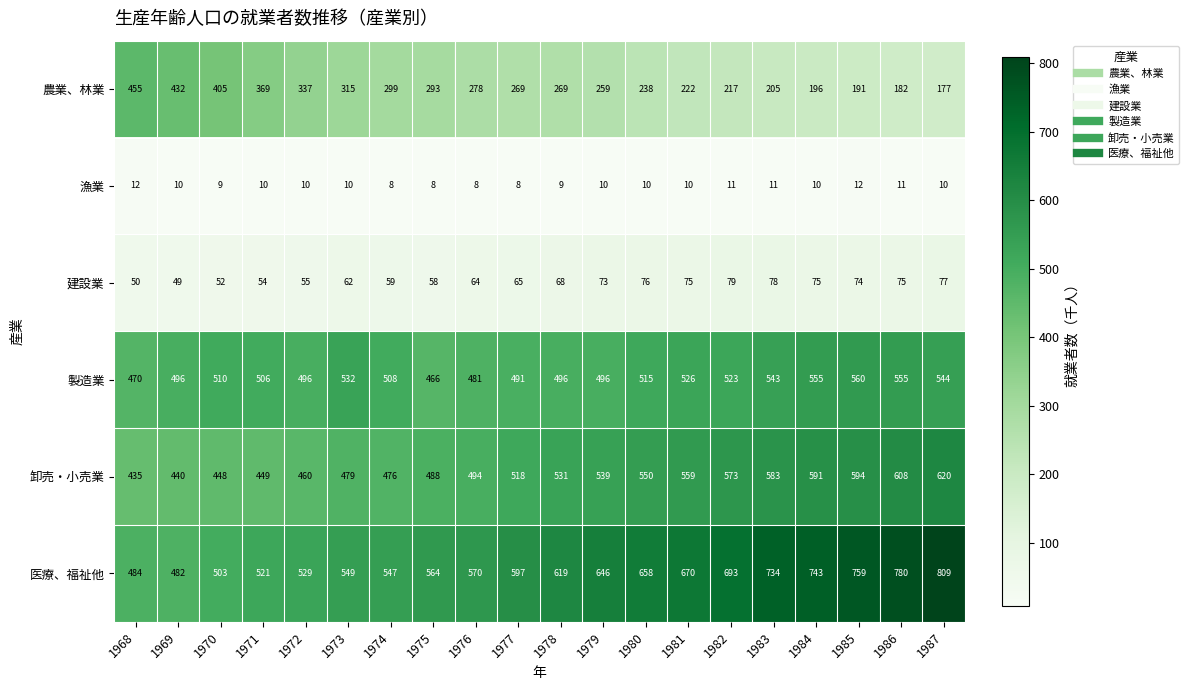

Rank the series by their maximum value, from highest to lowest.

医療、福祉他, 卸売・小売業, 製造業, 農業、林業, 建設業, 漁業